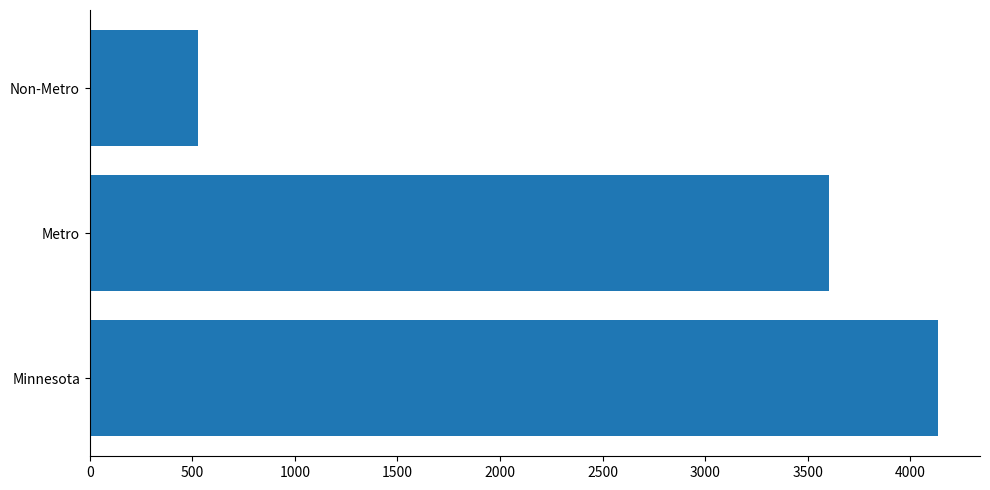

How many distinct data groups are displayed?

1